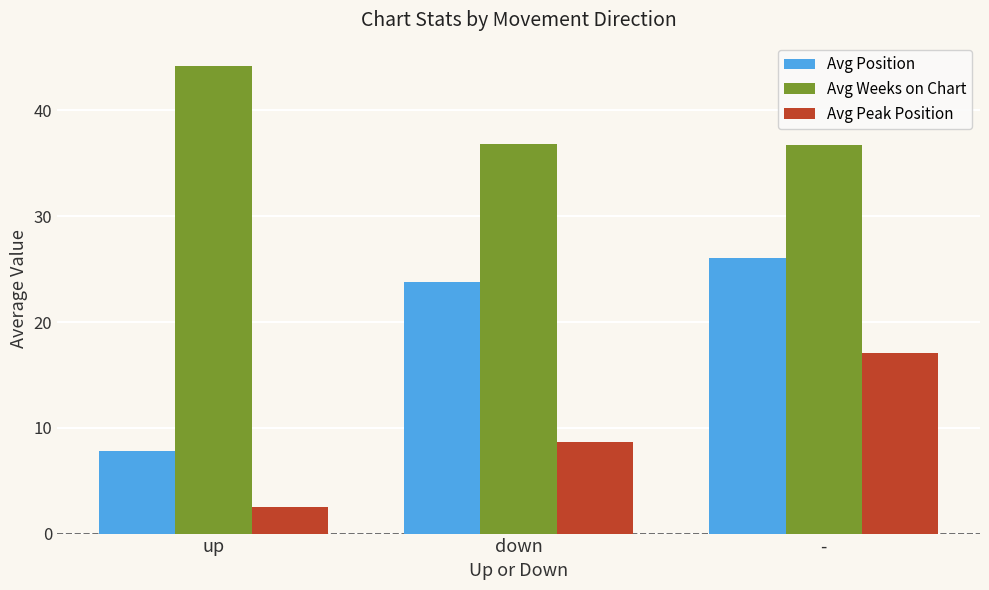

At -, list the series in order from largest to smallest.

Avg Weeks on Chart, Avg Position, Avg Peak Position